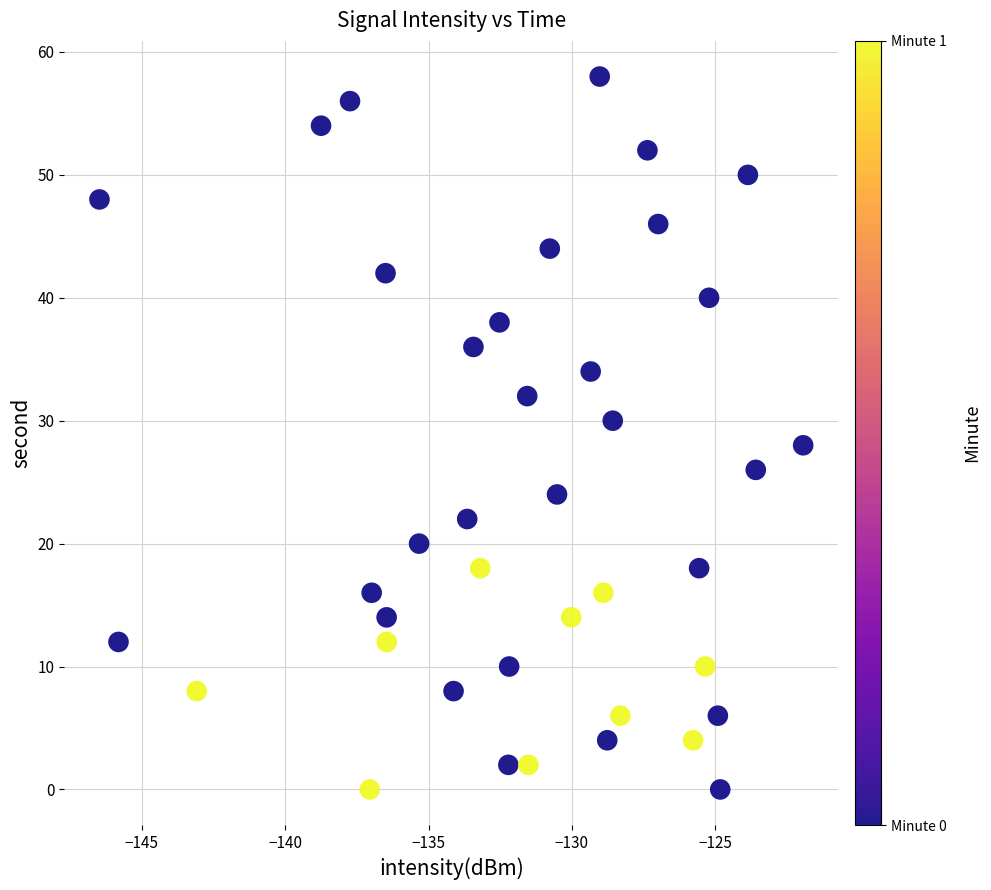

What is the range of Y values (max minus min)?

58